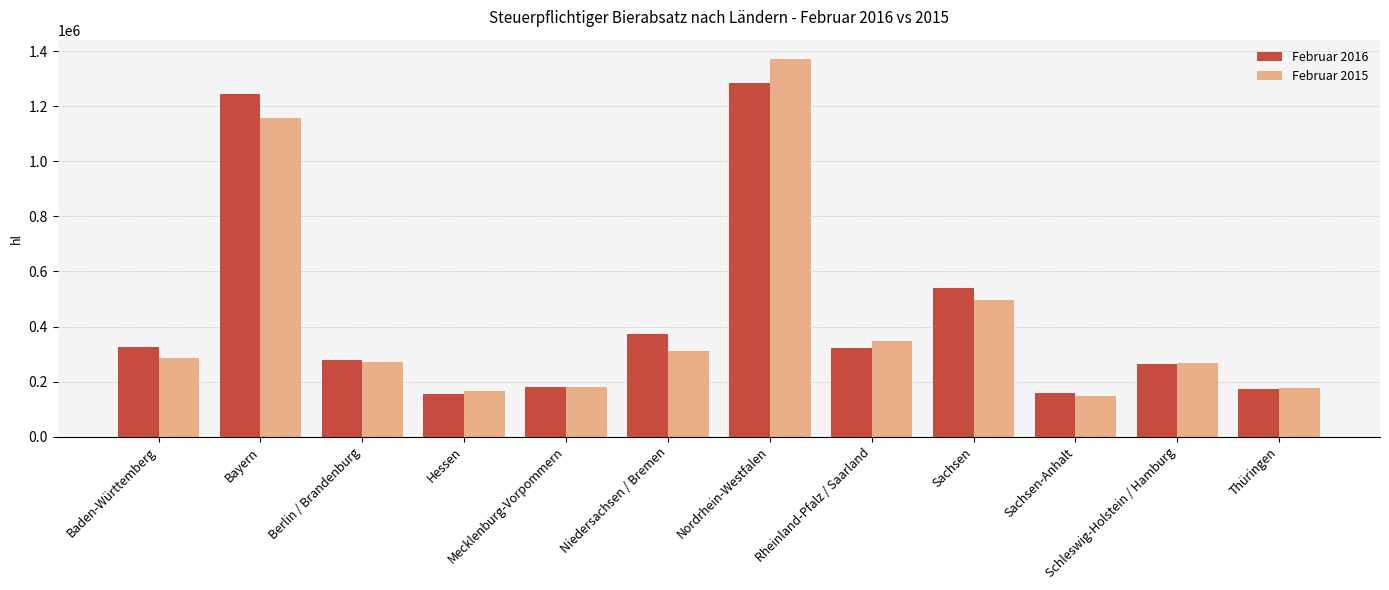

True or false: Februar 2016 has a value of 159879.9 at Sachsen-Anhalt.

True